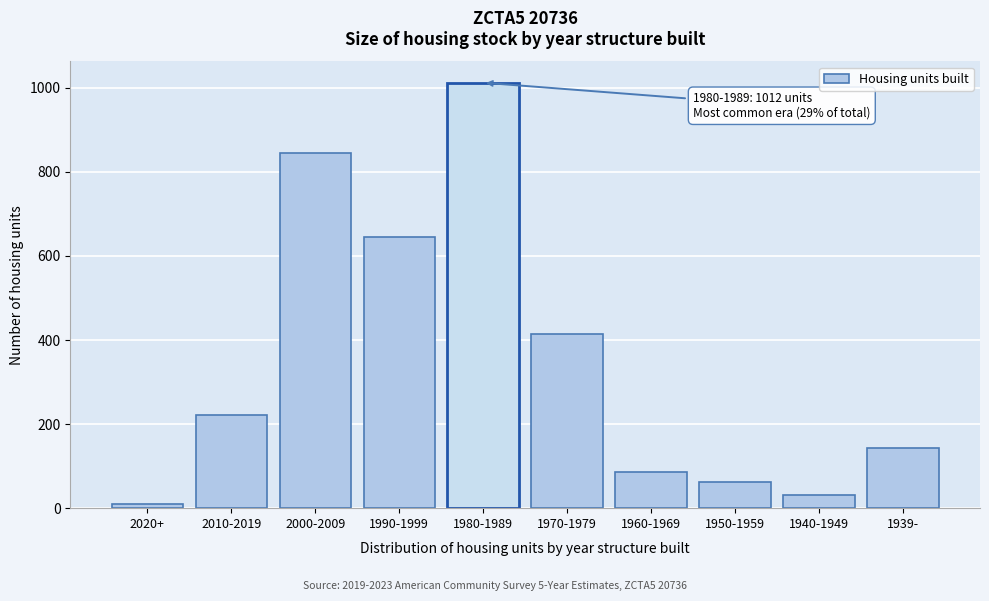

Reading left to right, transcribe all the data shown in this chart.

2020+=9	2010-2019=222	2000-2009=844	1990-1999=646	1980-1989=1012	1970-1979=415	1960-1969=86	1950-1959=61	1940-1949=31	1939-=144